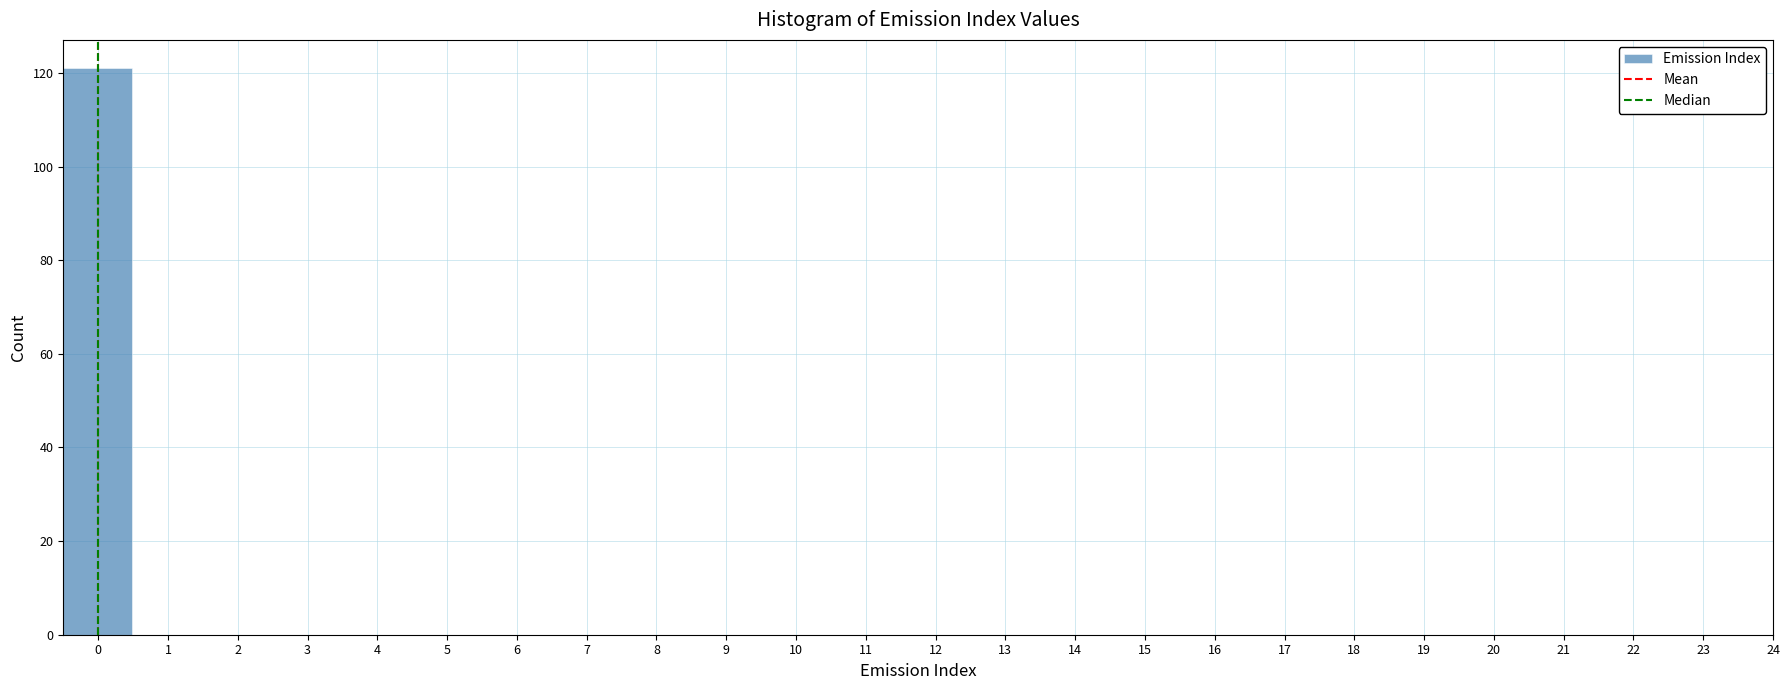

Over which range of the x-axis is the bar tallest?

-0.50 to 0.48